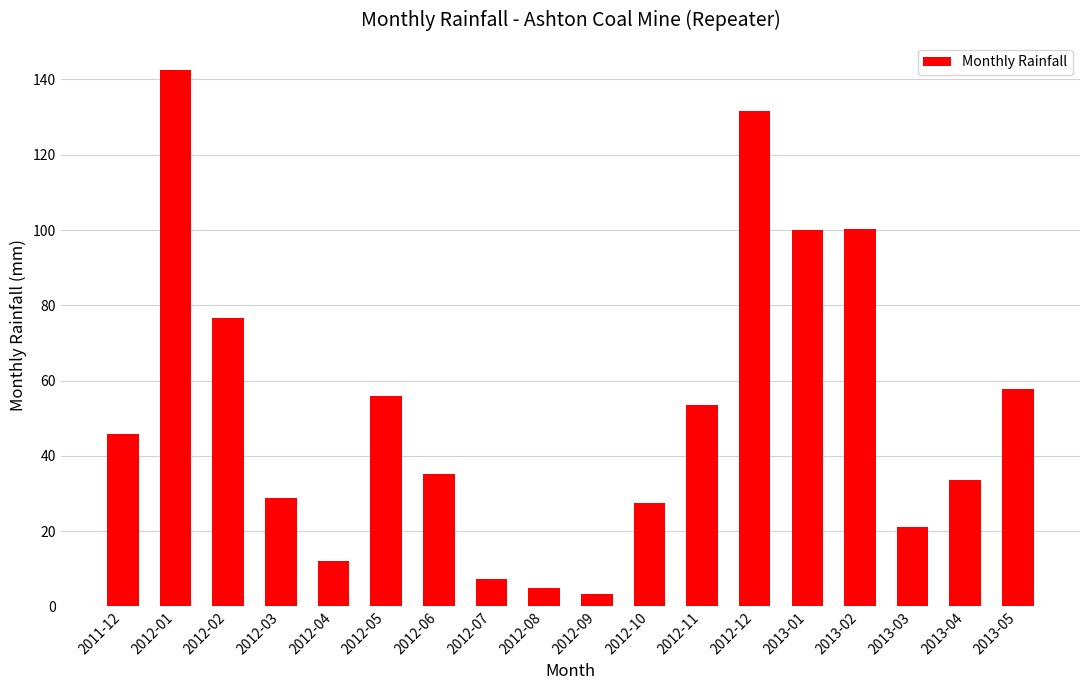

Is it true that the value at 2012-12 is 131.6?

True